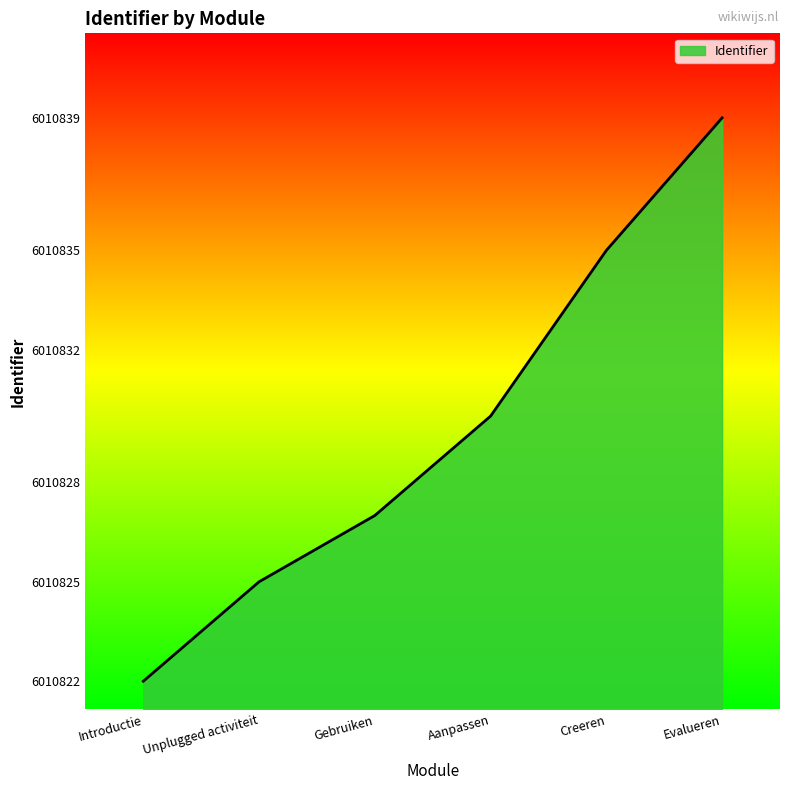

Does the chart have visible grid lines?

No